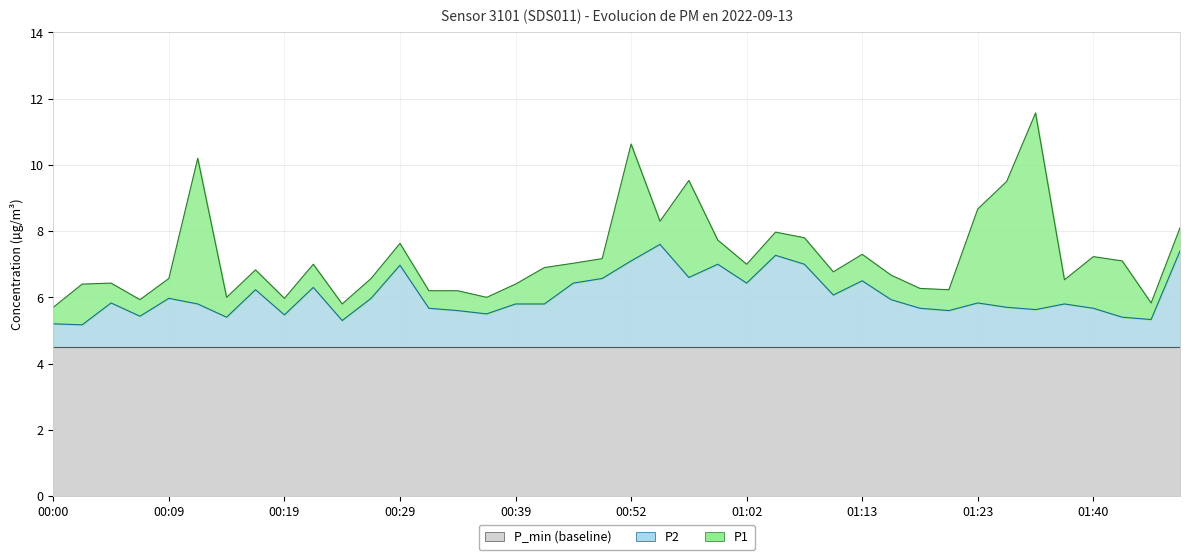

True or false: P1 and P2 cross at least once.

False